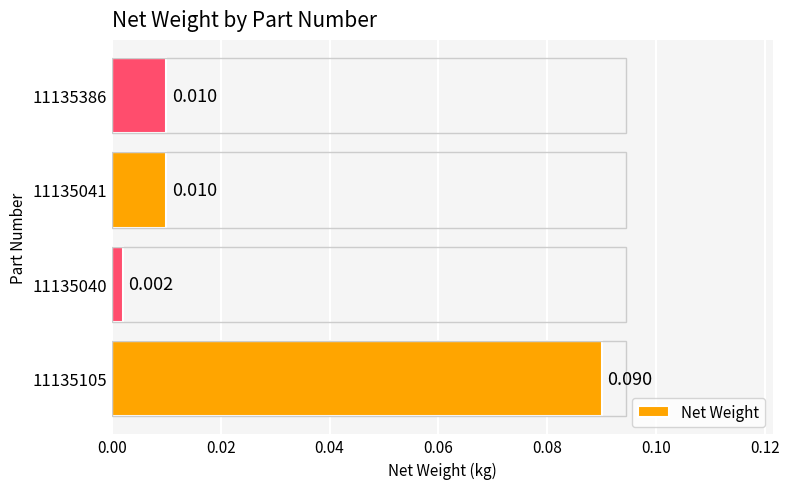

What is the difference between the maximum and minimum values?

0.1